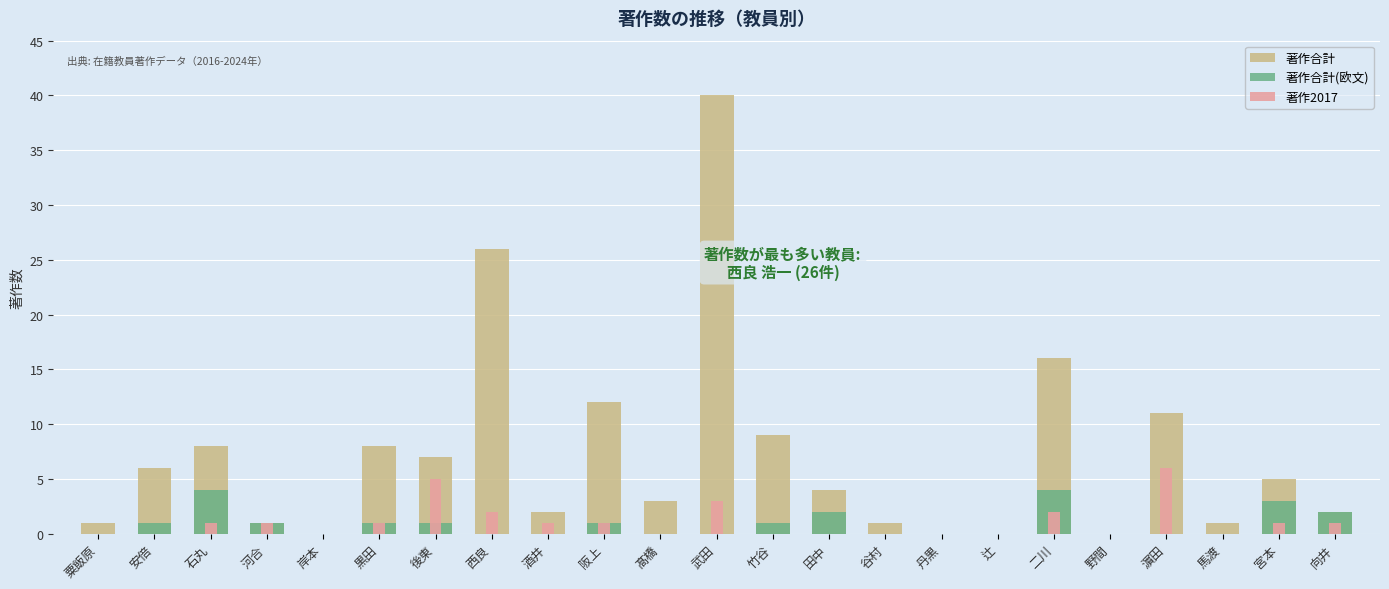

What are all the series names shown in the legend?

著作合計, 著作合計(欧文), 著作2017